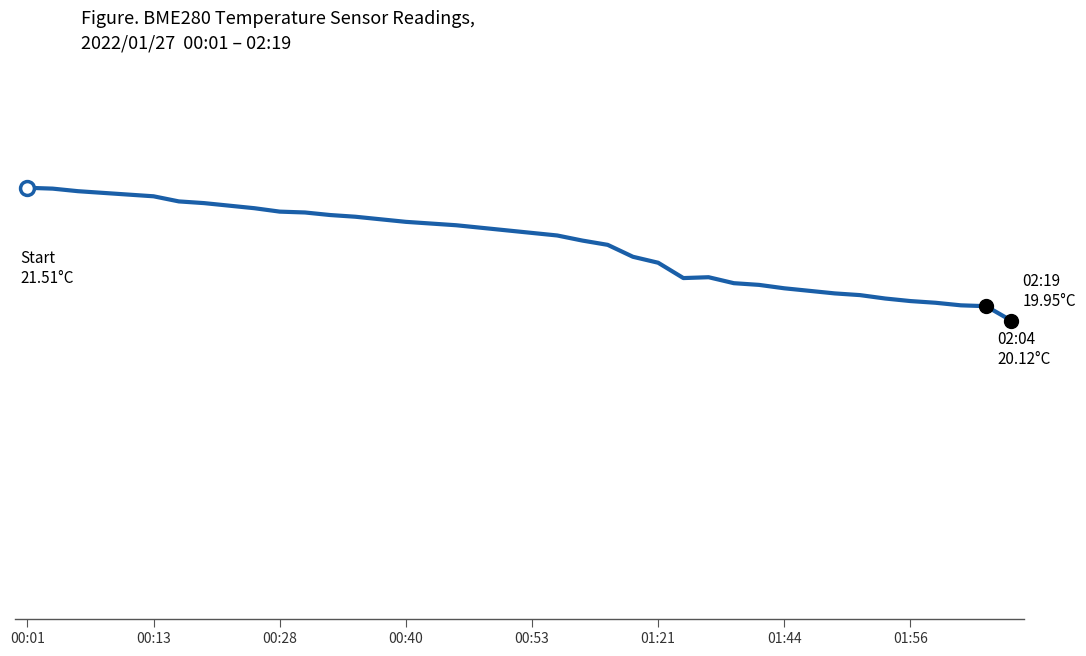

How many interior local peaks (higher than both neighbors) does the data have?

1